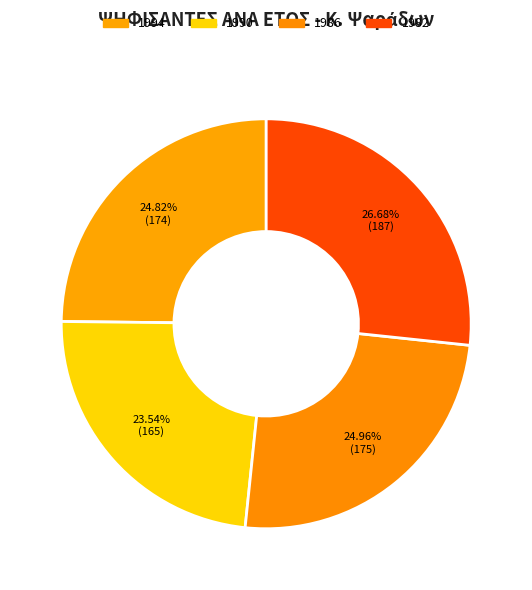

Count the number of slices in the pie.

4